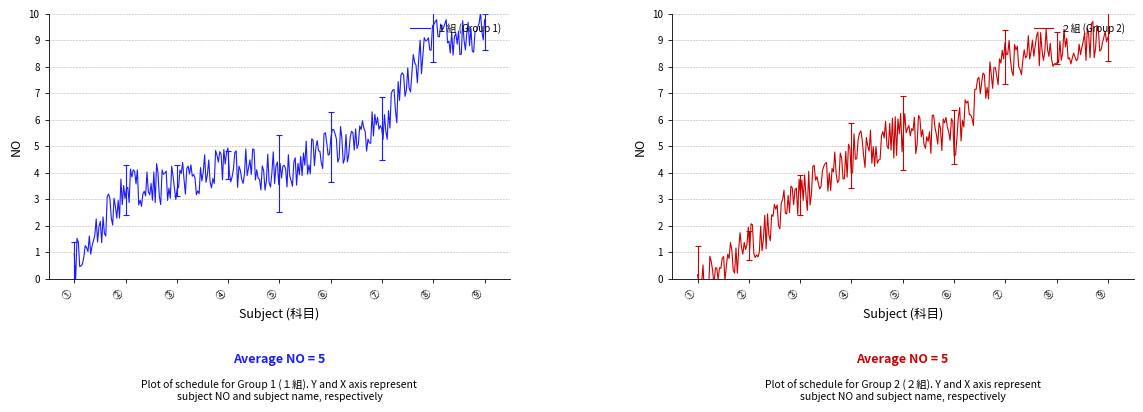

At how many categories does at least one series exceed 4?

5